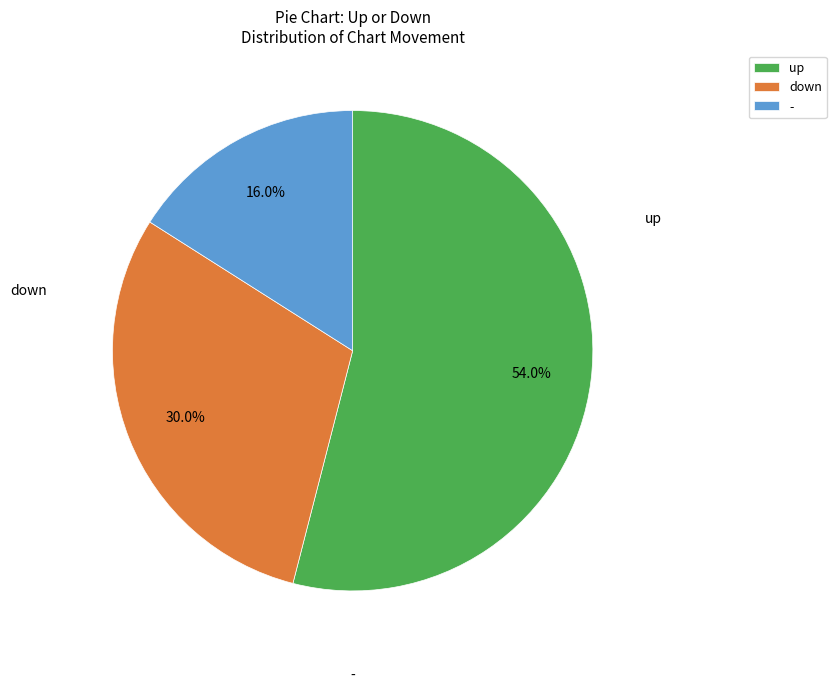

True or false: - accounts for 16% of the total.

True